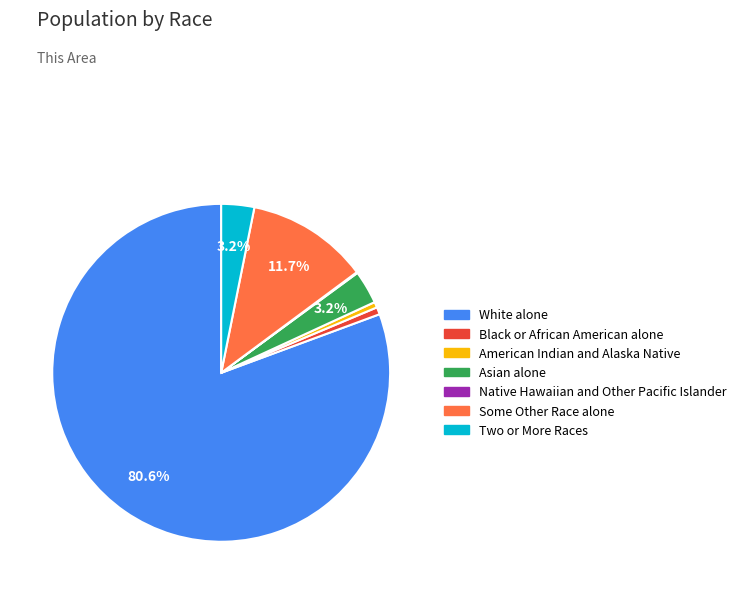

What percentage is the Some Other Race alone slice, to the nearest percent?

12%